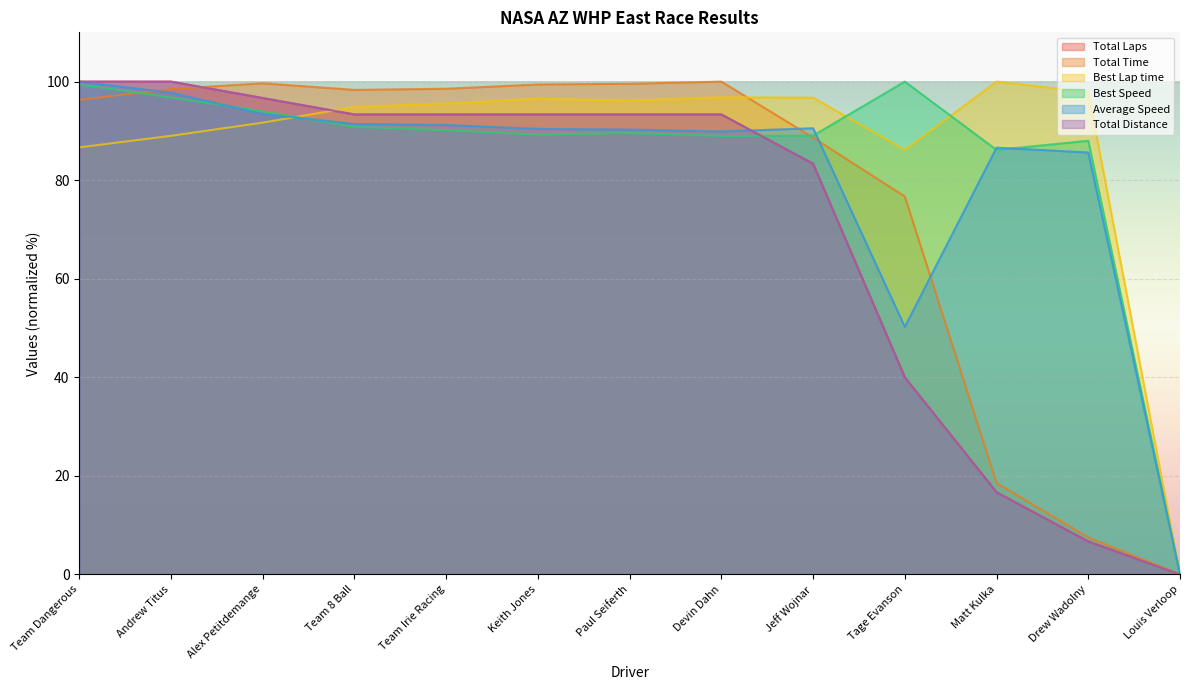

How many lines are shown in the chart?

6